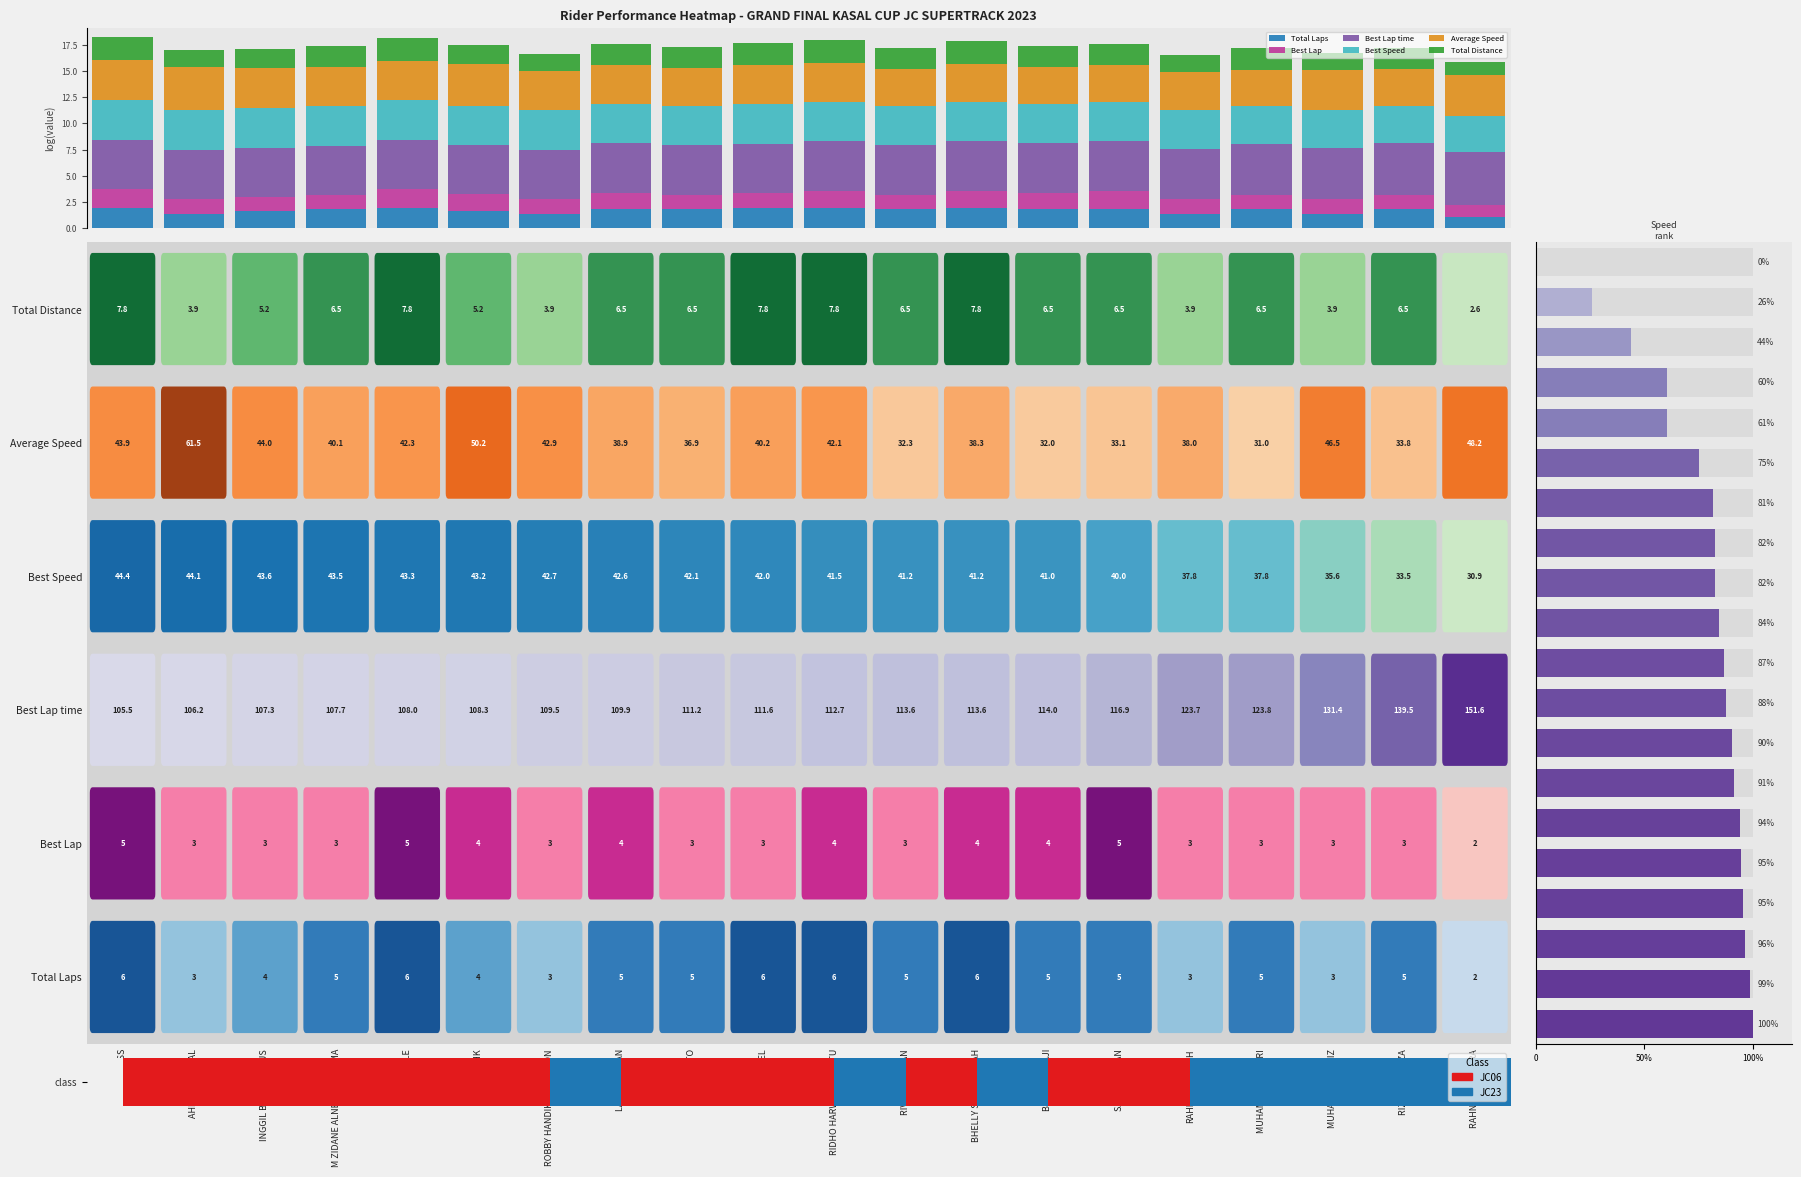

At RAHMADIANSYAH, list the series in order from largest to smallest.

Best Lap time, Average Speed, Best Speed, Total Distance, Total Laps, Best Lap